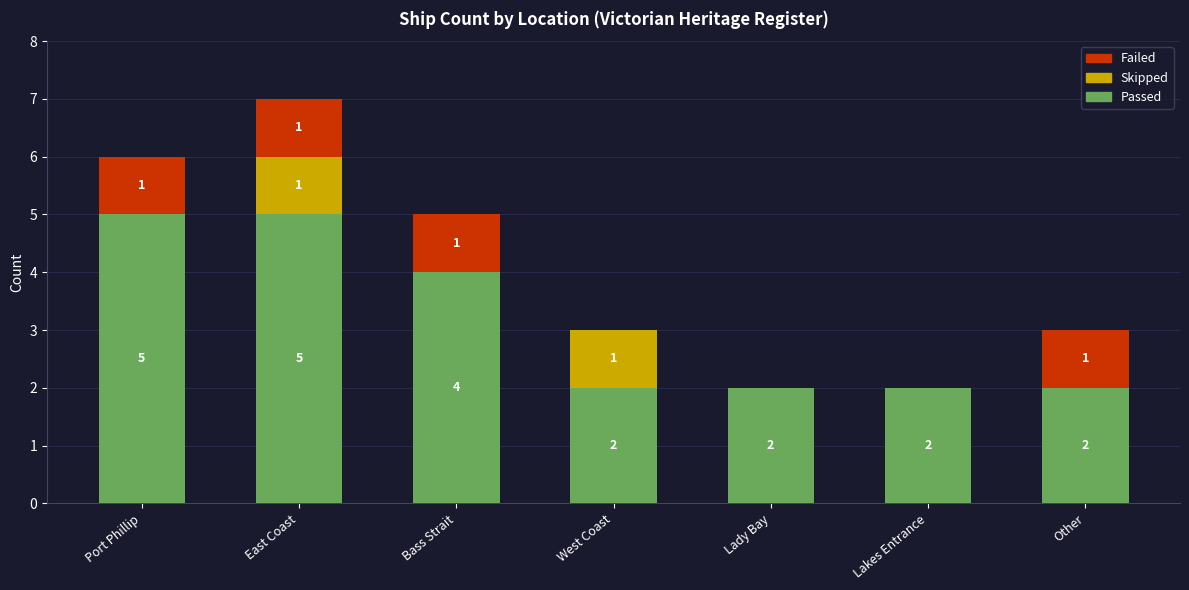

The value of Passed at West Coast is 2. True or false?

True